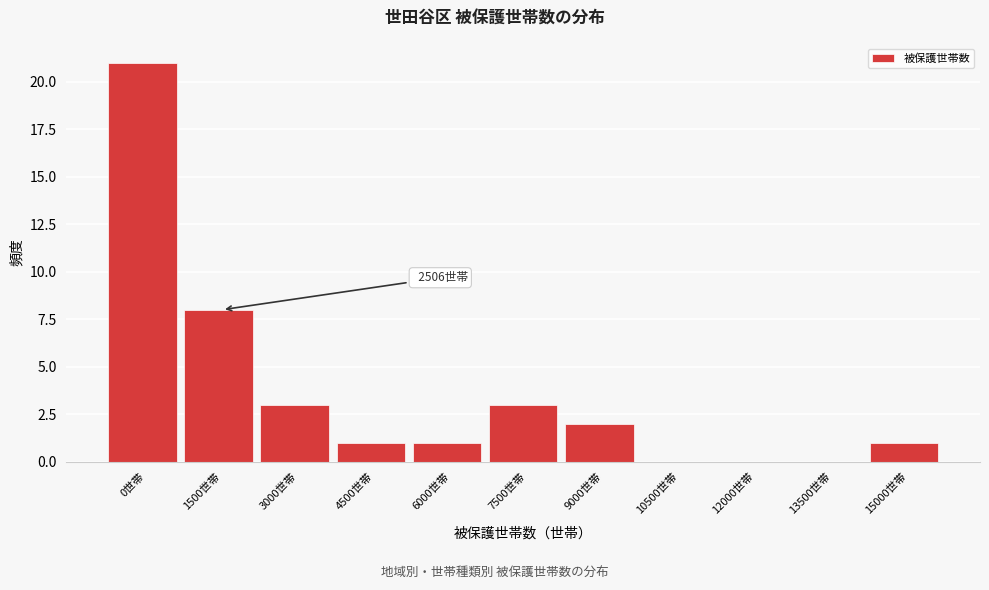

Reading right to left, extract all data points from this chart.

15000世帯=1	13500世帯=0	12000世帯=0	10500世帯=0	9000世帯=2	7500世帯=3	6000世帯=1	4500世帯=1	3000世帯=3	1500世帯=8	0世帯=21